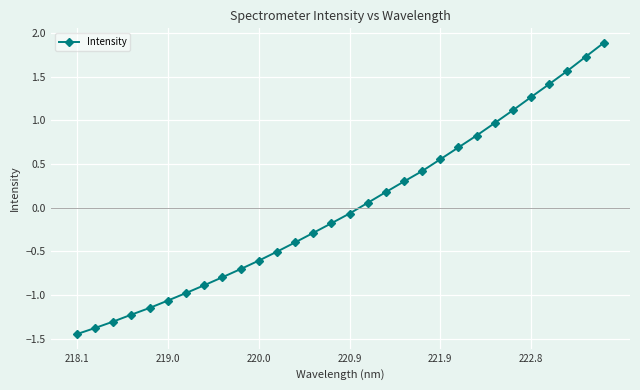

True or false: the data has more than 0 interior local peaks.

False